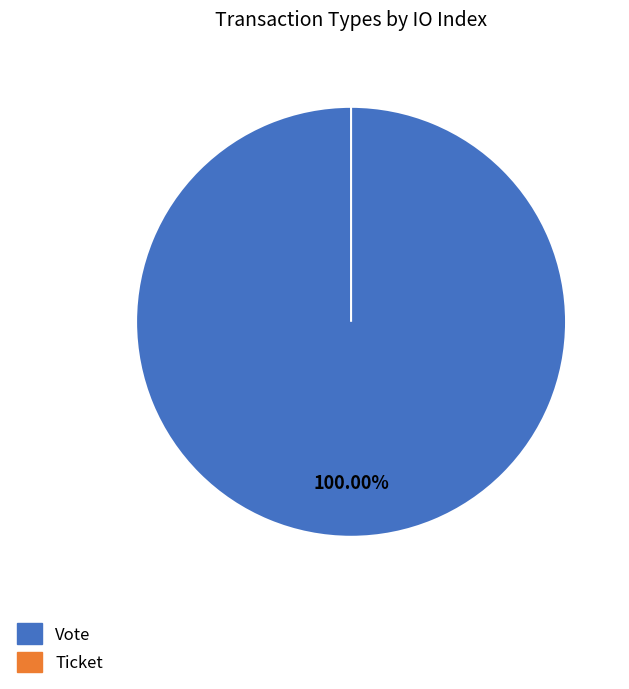

How many slices are in this pie chart?

2